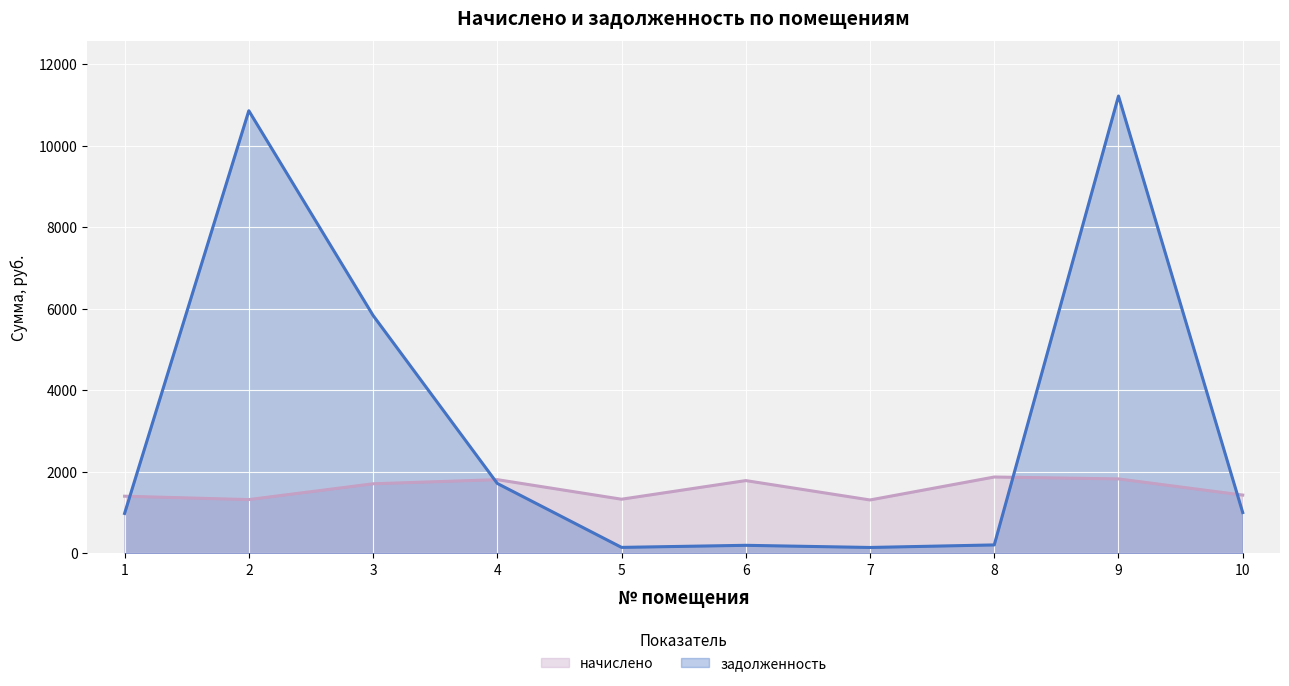

The задолженность series shows 14842.8 at 2. True or false?

False